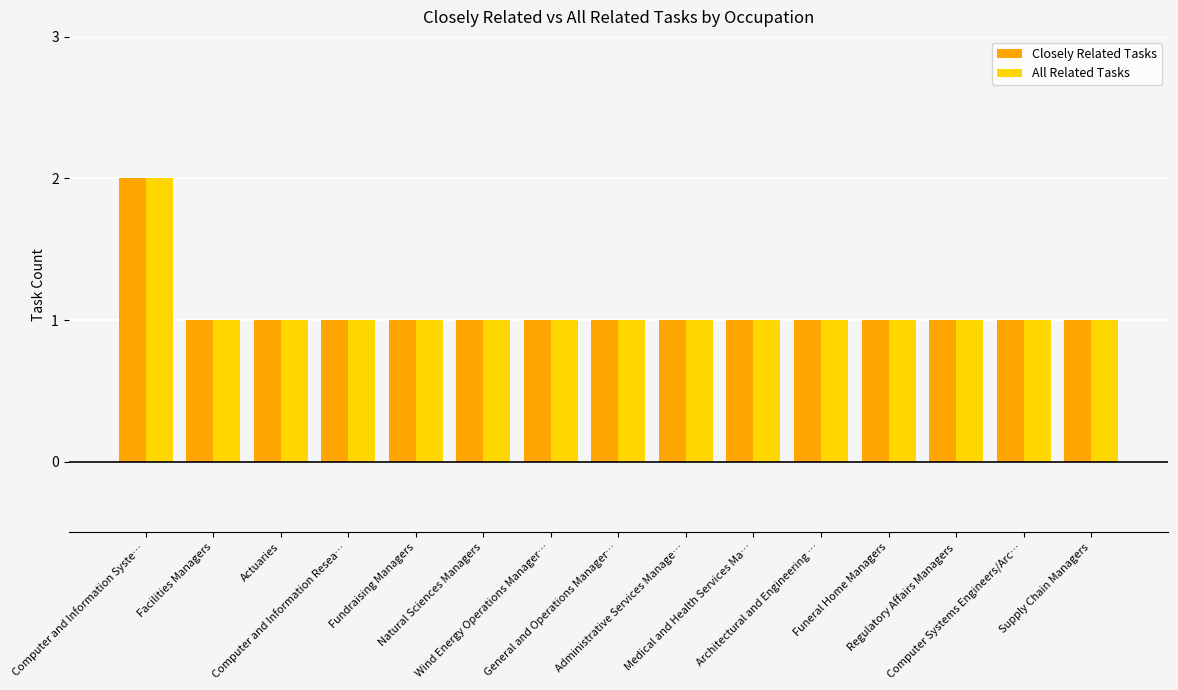

At which category is the sum across all series the highest?

Computer and Information Syste…